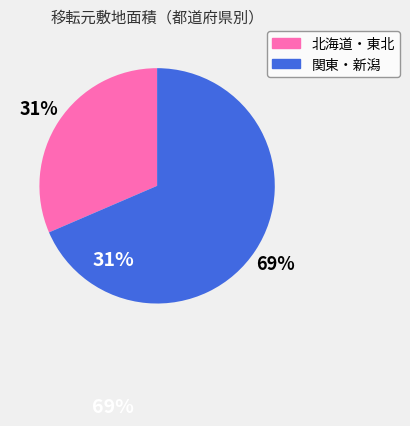

Is there any slice that represents more than half of the pie?

Yes